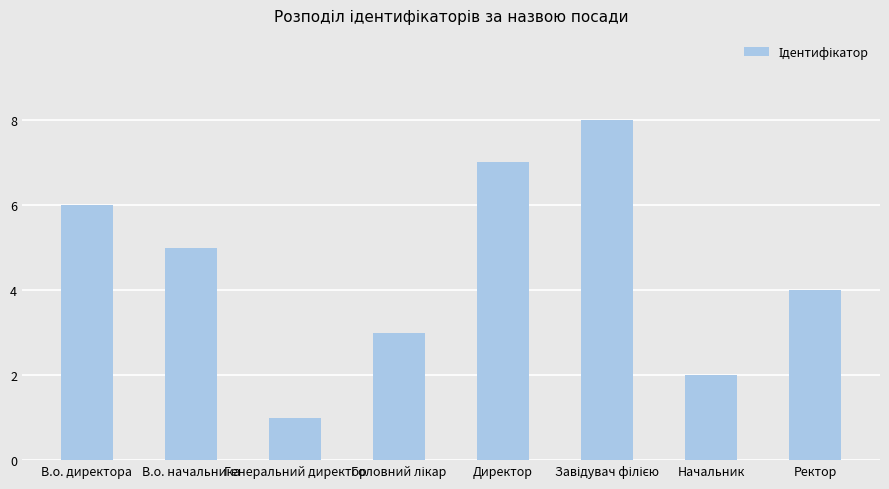

What is the sum of all values?

36